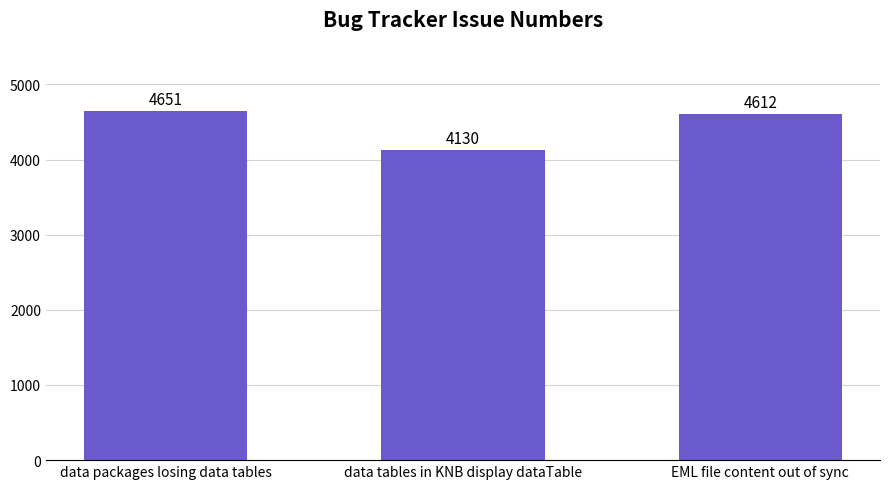

Rank the categories by value from highest to lowest.

data packages losing data tables, EML file content out of sync, data tables in KNB display dataTable